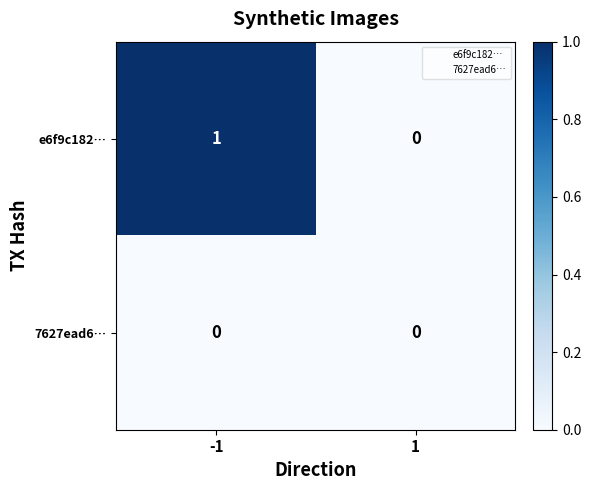

Reading left to right, list all the values displayed in this chart.

e6f9c182…: 1	0
7627ead6…: 0	0